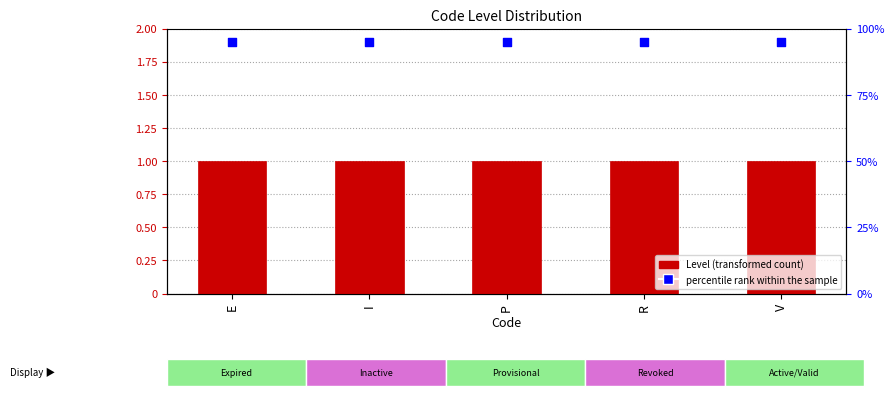

What is the total value across all series at I?

2.9